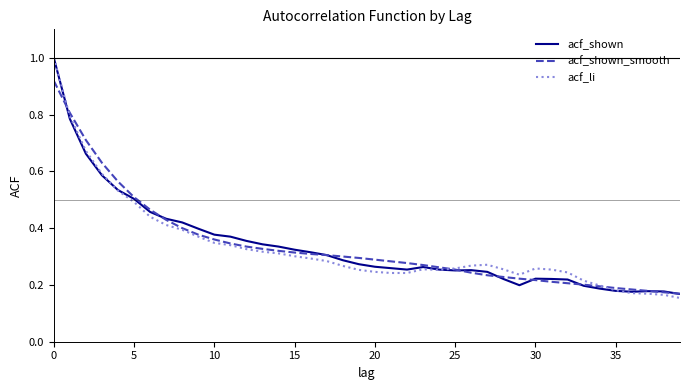

What is the maximum value shown in the chart?

1.0